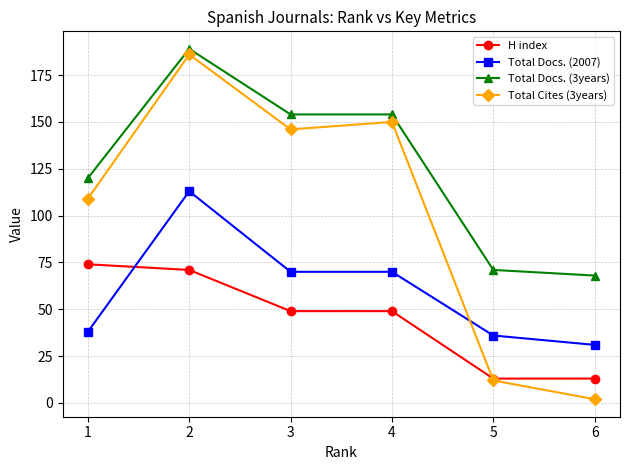

Is it true that H index equals 13 at 6?

True